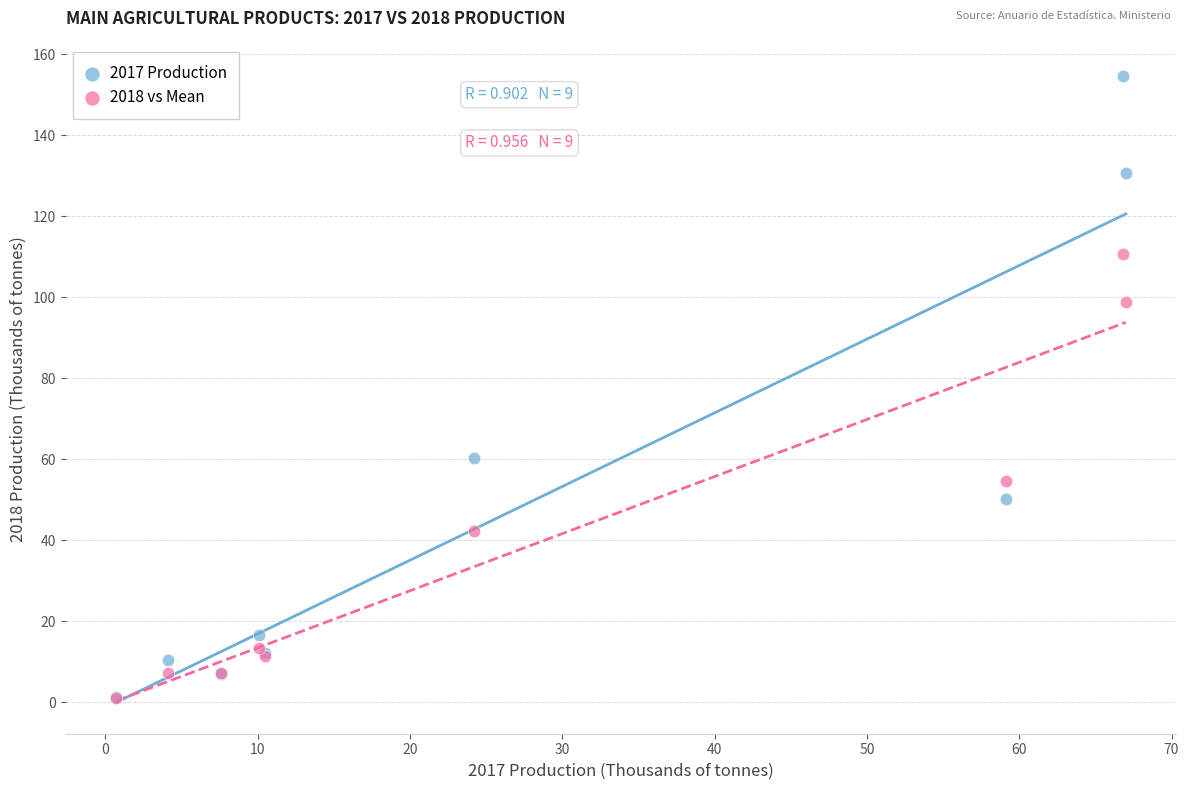

In the 2017 Production series, what Y value is closest to 77?

60.2